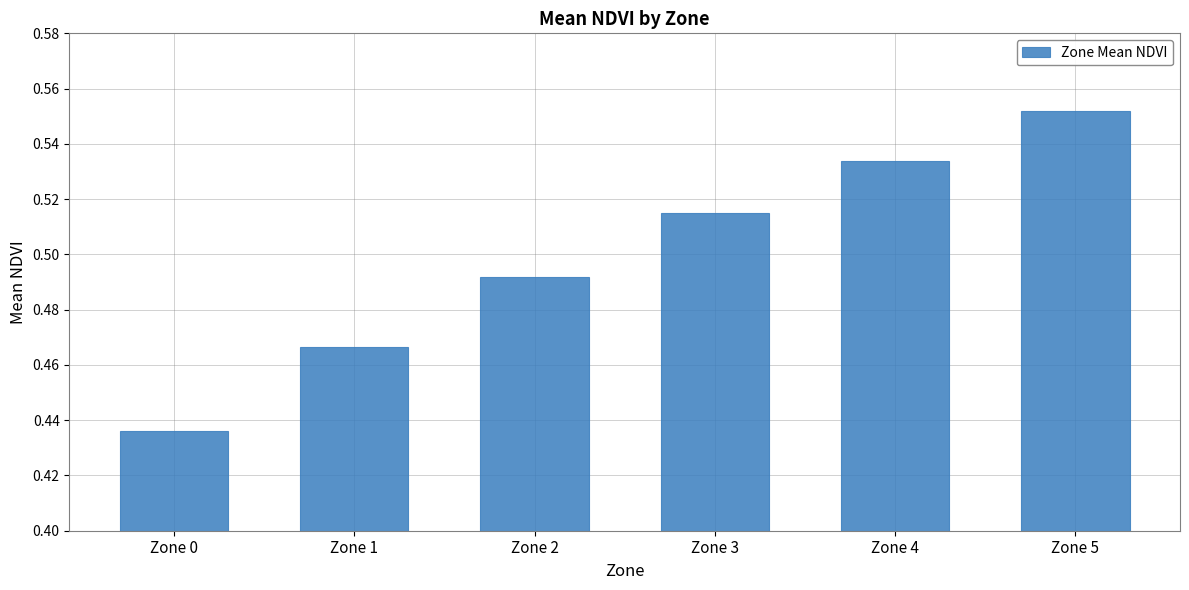

What is the sum of the values at Zone 1 and Zone 3?

1.0